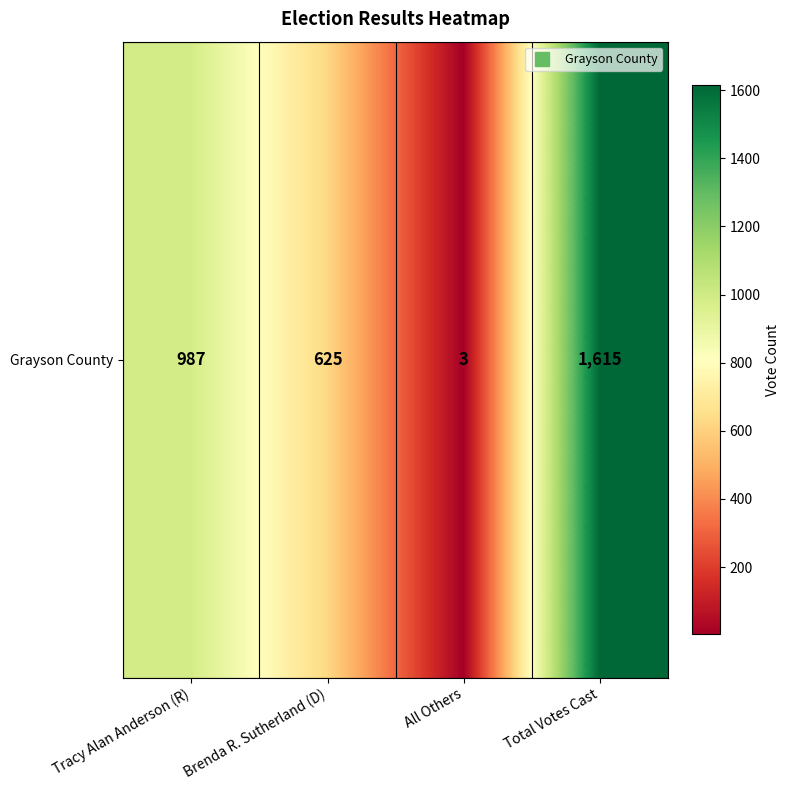

What is the difference between the maximum and second lowest values?

990